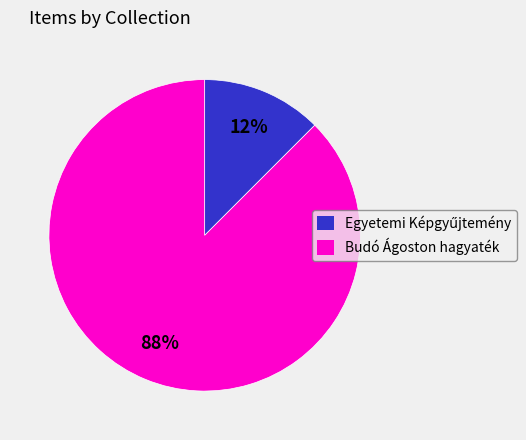

The Budó Ágoston hagyaték slice represents 94% of the pie. True or false?

False